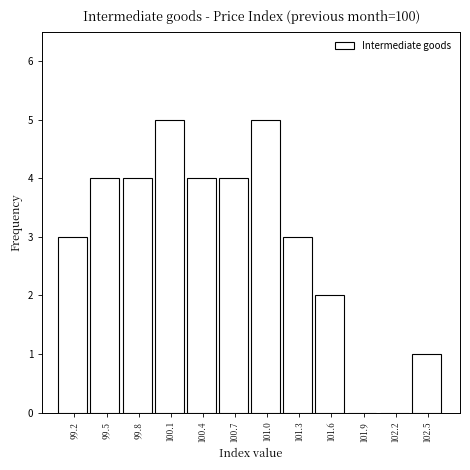

Reading left to right, list all the values displayed in this chart.

99.2=3	99.5=4	99.8=4	100.1=5	100.4=4	100.7=4	101.0=5	101.3=3	101.6=2	101.9=0	102.2=0	102.5=1